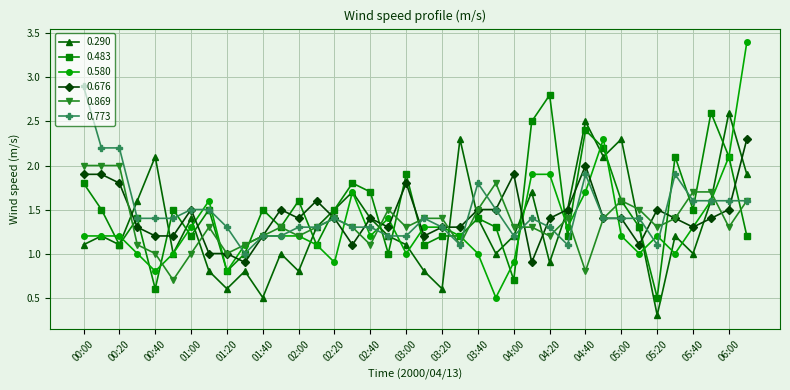

Which series has the widest spread of values?

0.580